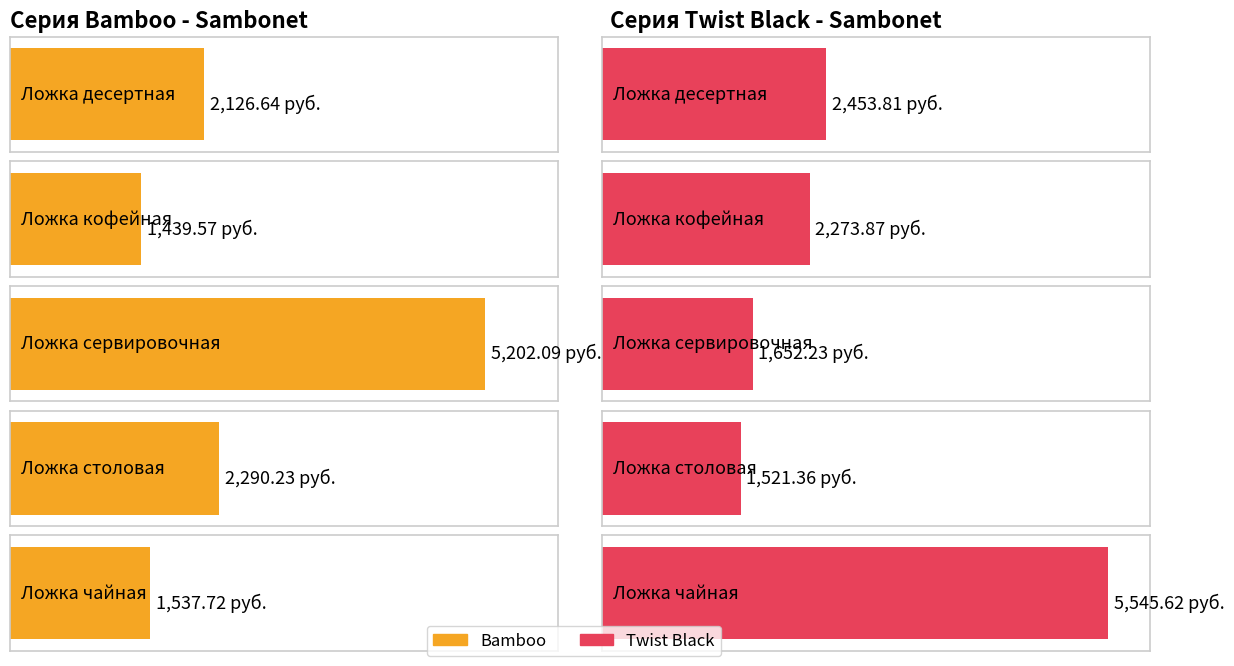

Which series has the largest total across all categories?

Twist Black